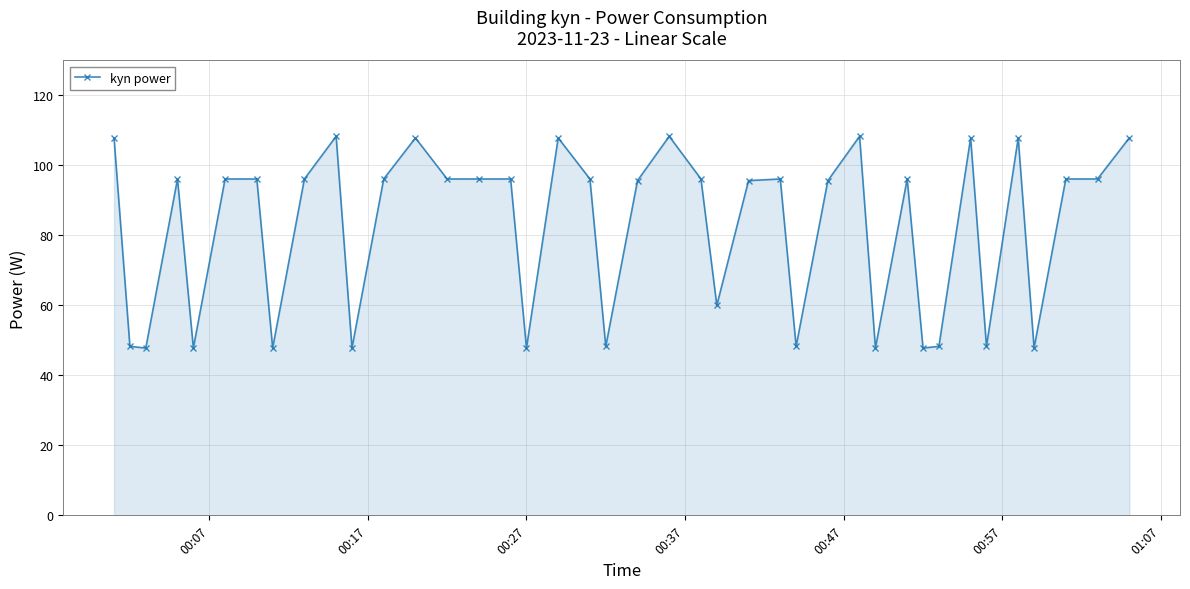

True or false: there are more than 2 points higher than both neighbors.

True